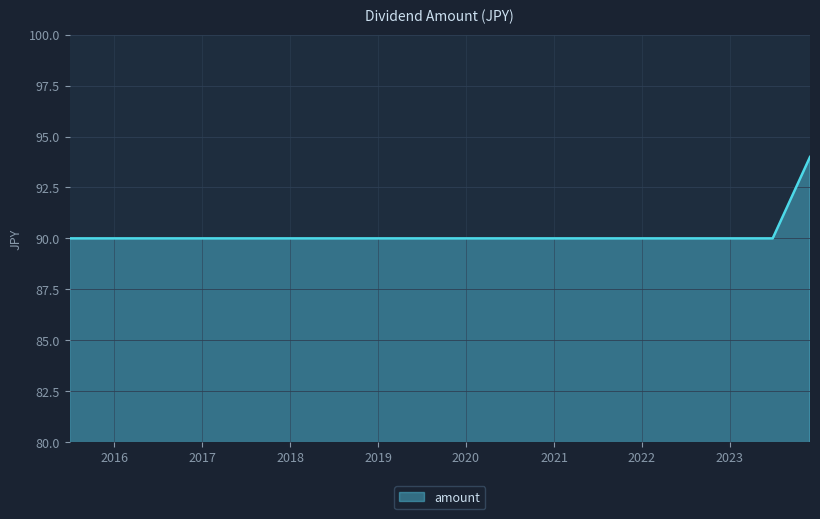

What is the greatest value displayed?

94